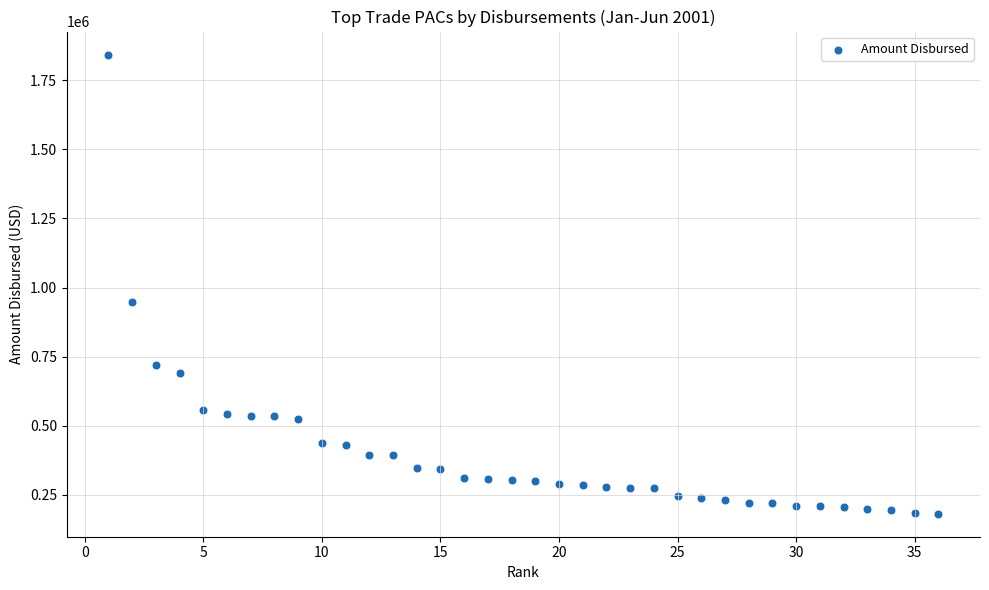

What Y value in the scatter plot is closest to 1012267?

946546.0